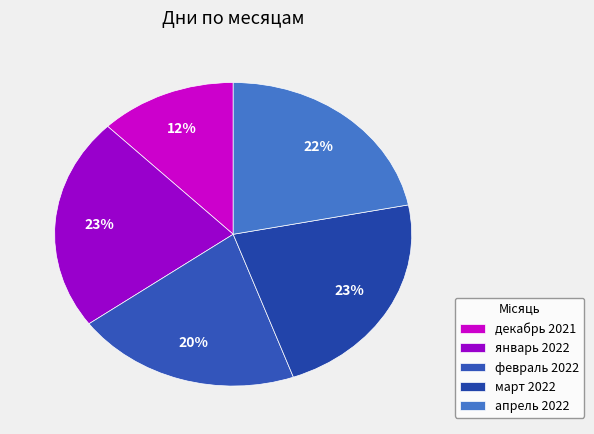

How many segments does this pie chart have?

5